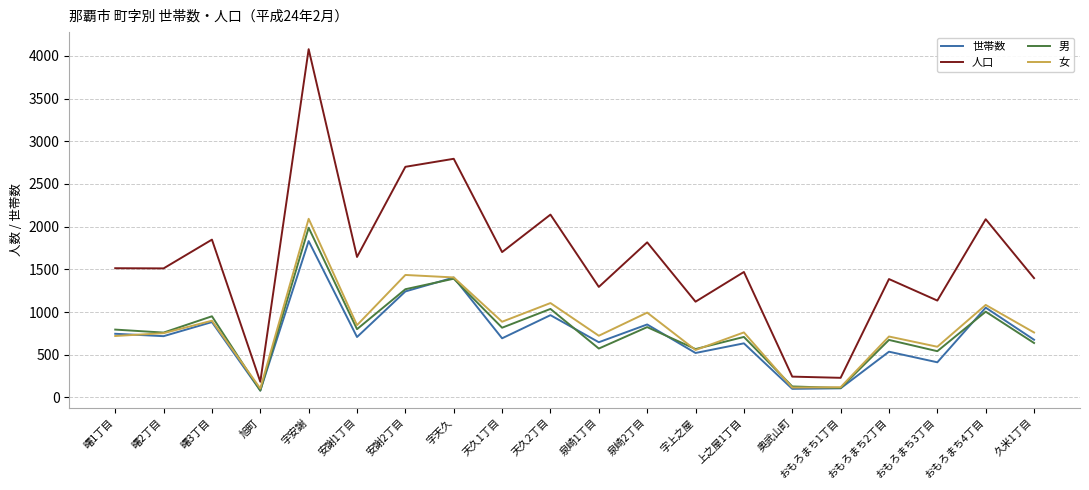

True or false: 男 and 世帯数 intersect in this chart.

True